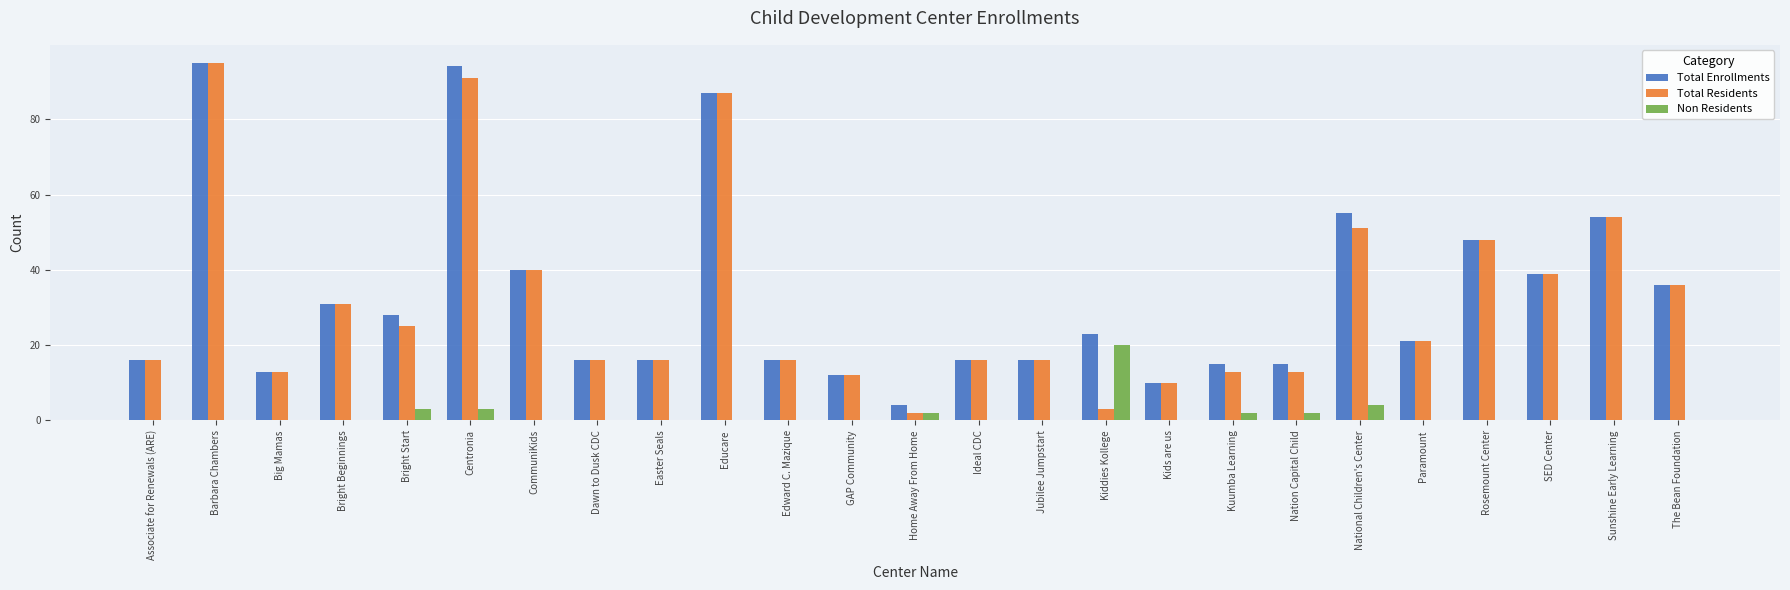

Is the value of Non Residents at GAP Community greater than the value of Total Enrollments at Dawn to Dusk CDC?

No